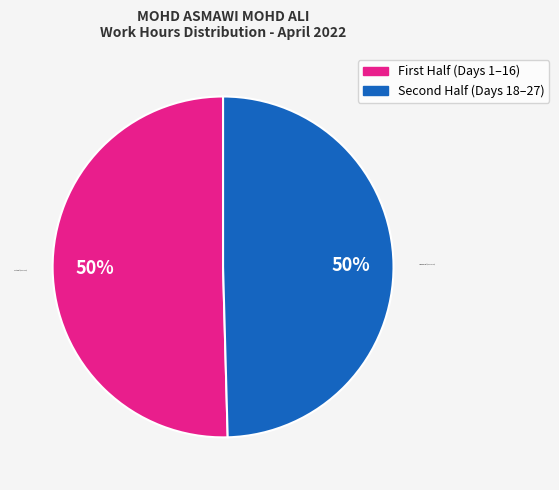

To the nearest percent, what is the average slice percentage?

50%